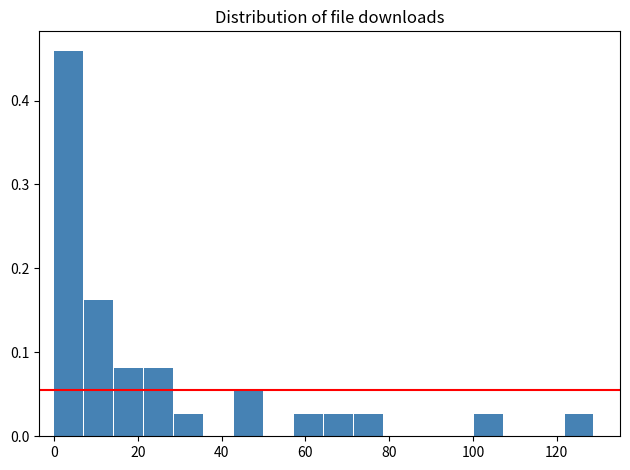

Read against the x-axis, roughly where is the centre of the tallest bar?

4